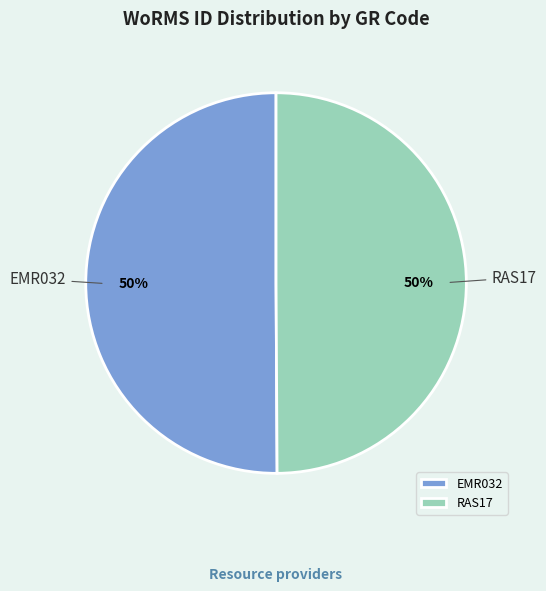

Is the sum of EMR032 and RAS17 greater than half?

Yes